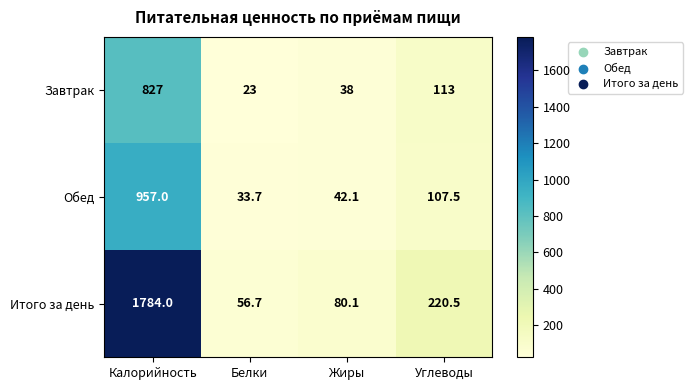

Which series changed the most between Белки and Жиры?

Итого за день